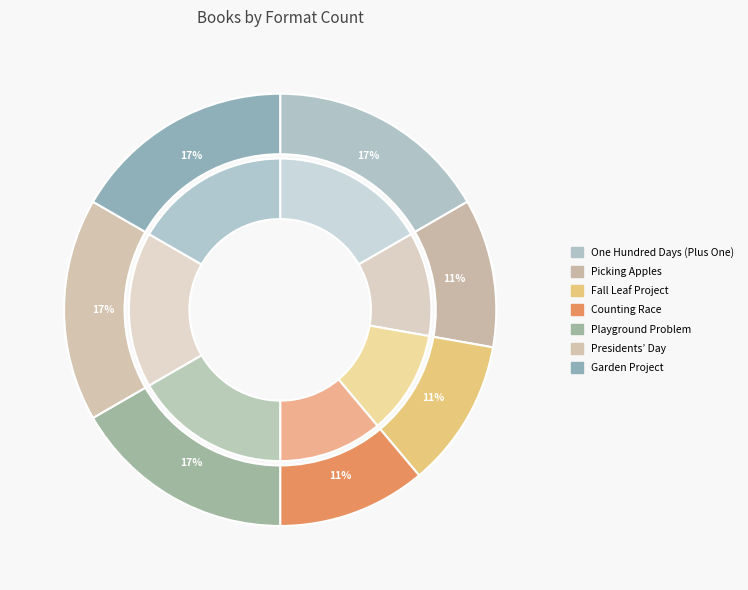

The Counting Race slice represents 11% of the pie. True or false?

True